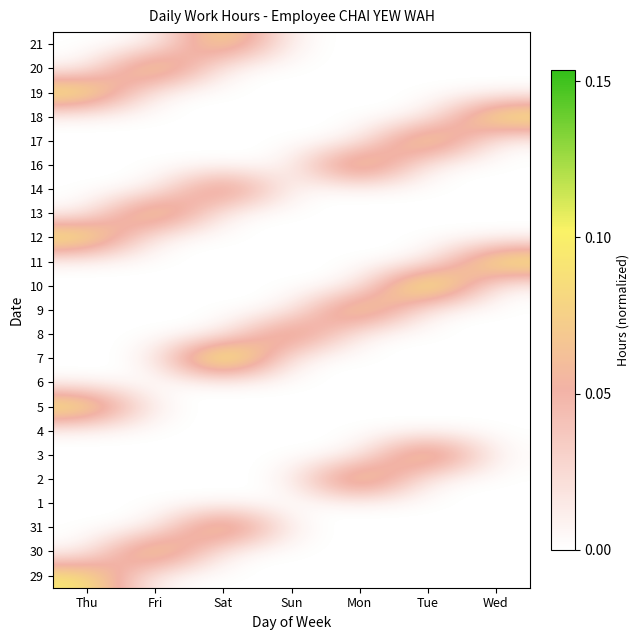

List the series in order of their peak value, highest first.

7, 10, 2, 30, 17, 20, 12, 11, 3, 16, 31, 19, 5, 13, 9, 18, 21, 29, 8, 14, 1, 4, 6